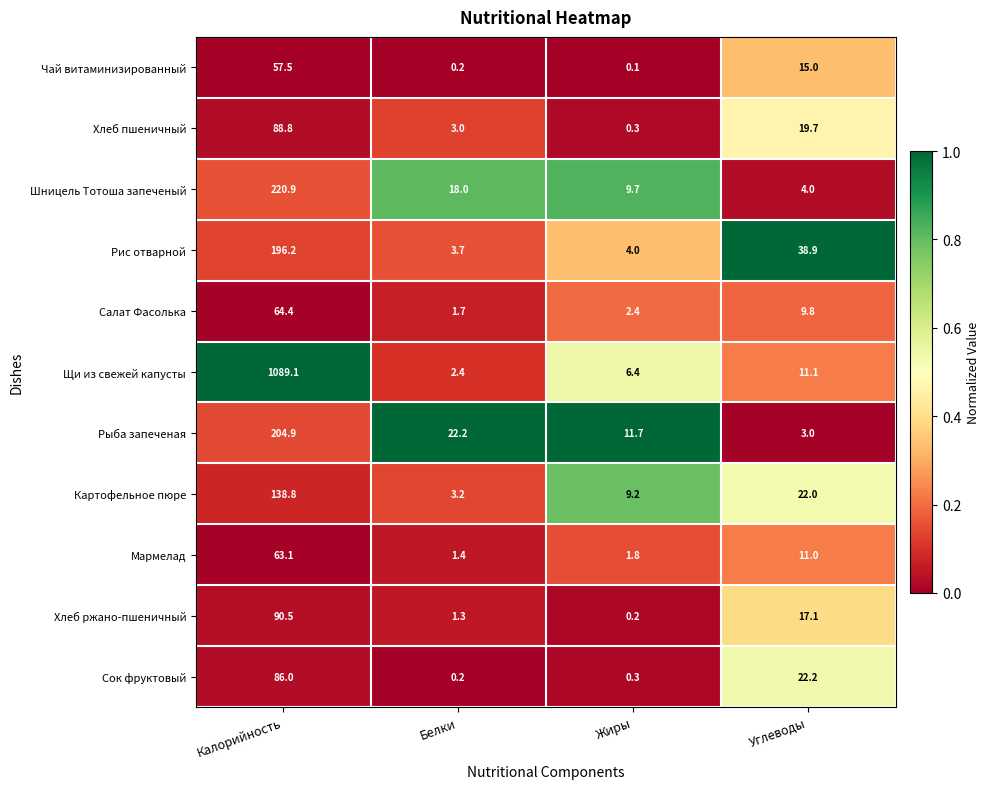

Which series has the largest total across all categories?

Щи из свежей капусты